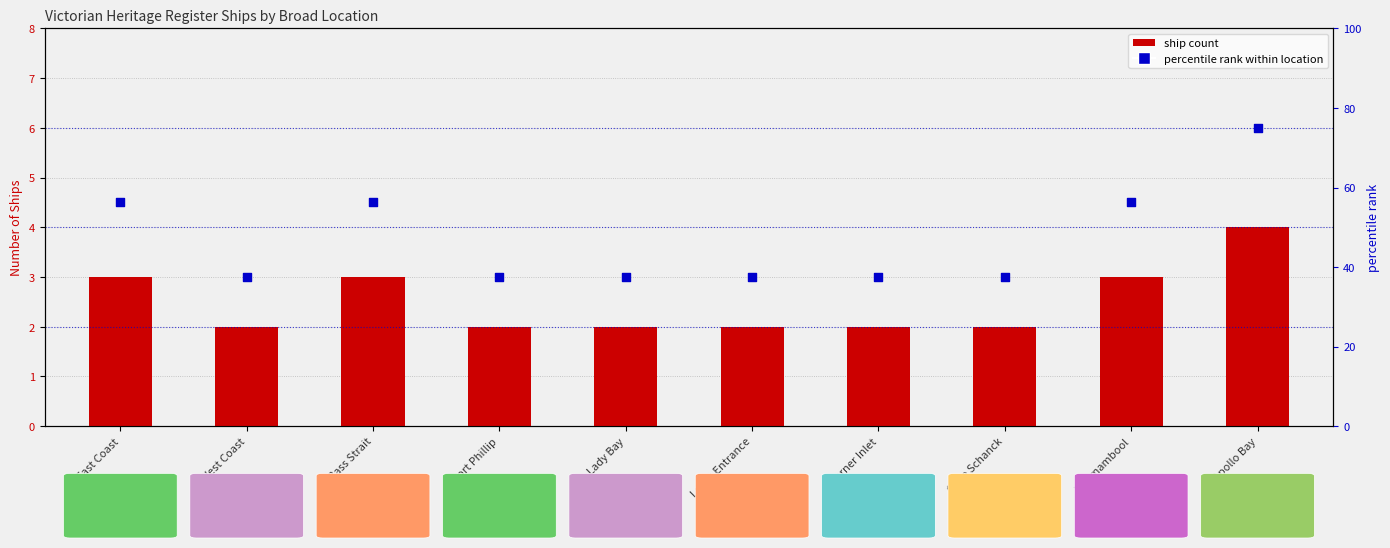

What is the total value across all series at Port Phillip?

39.5